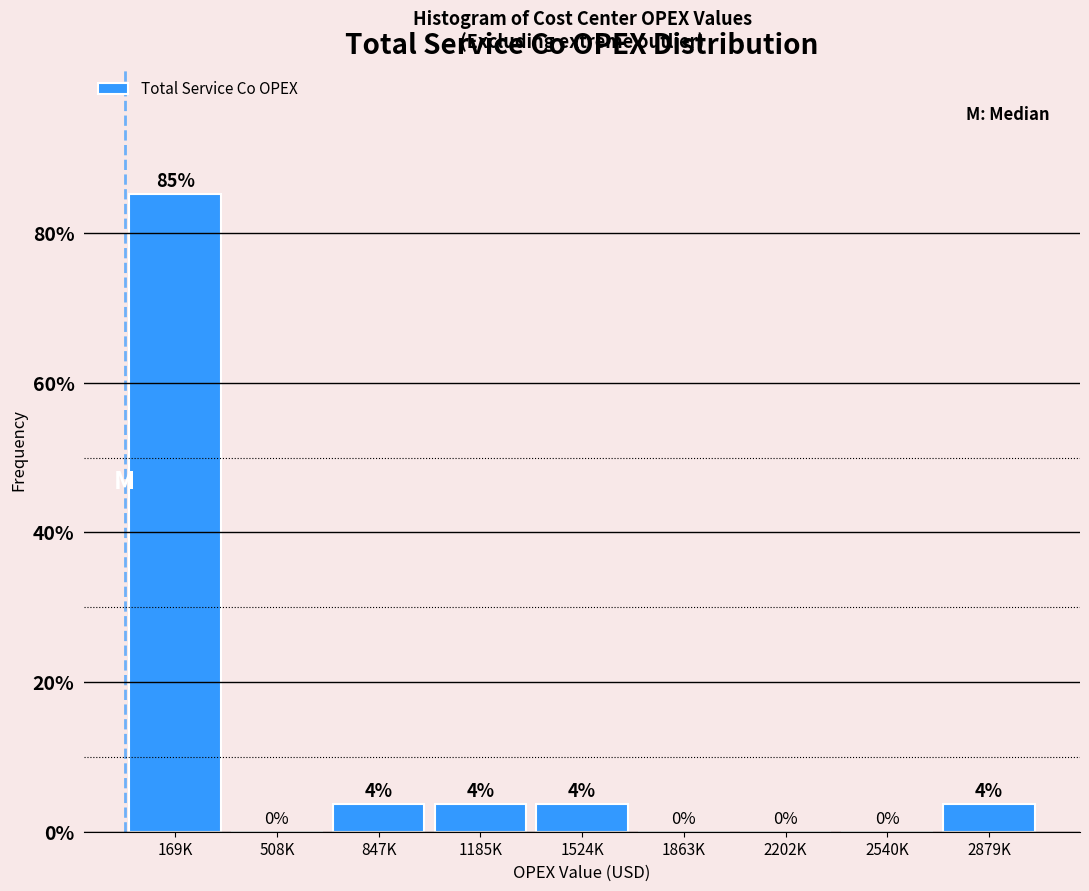

The chart shows a value of 0.0 at 2202K. True or false?

True